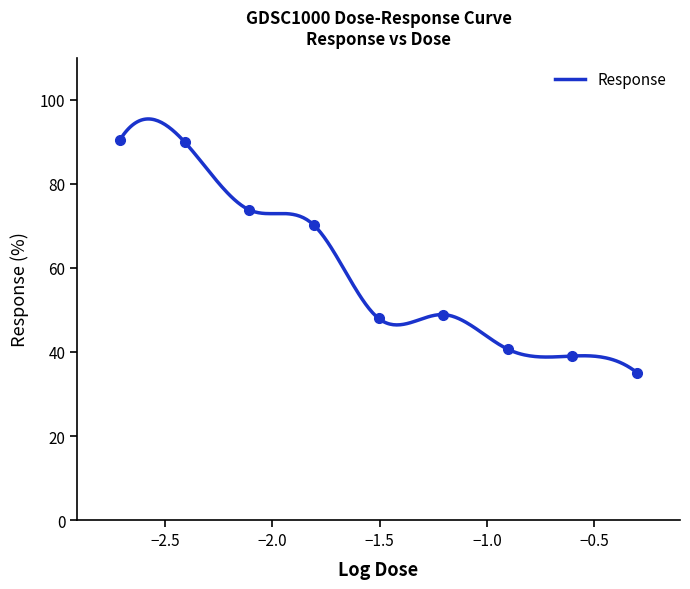

What position from the left is 0.00195312?

1